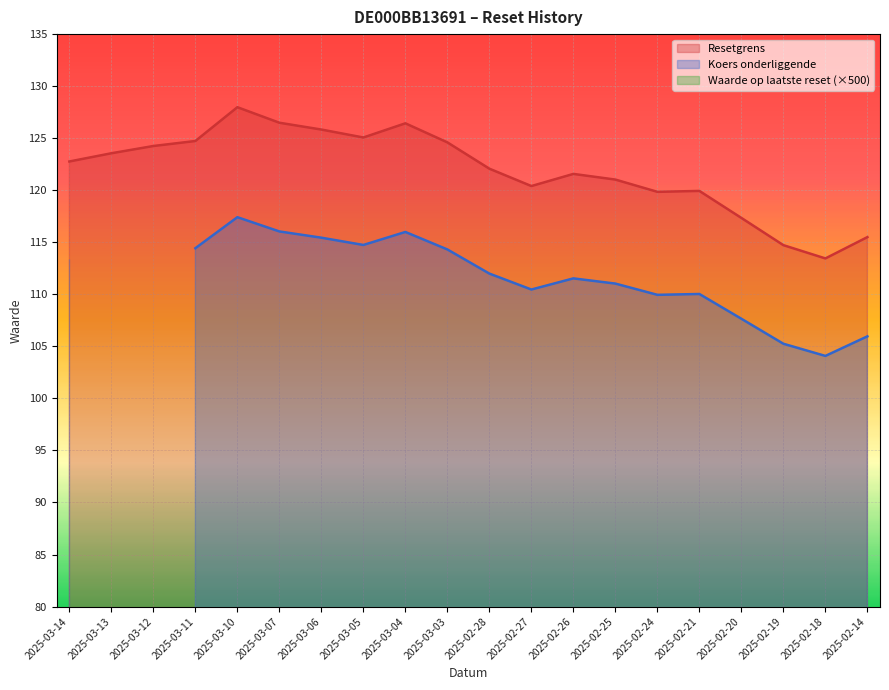

What is the maximum value for Resetgrens?

128.0